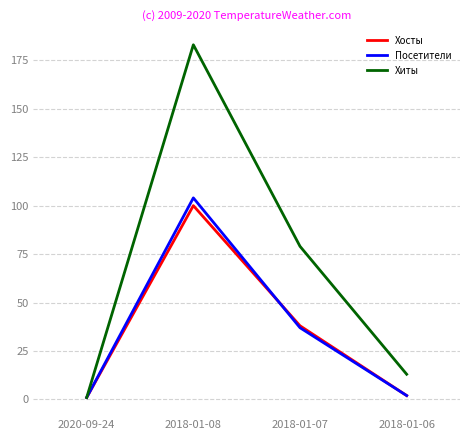

At which label is Хиты closest to 92?

2018-01-07